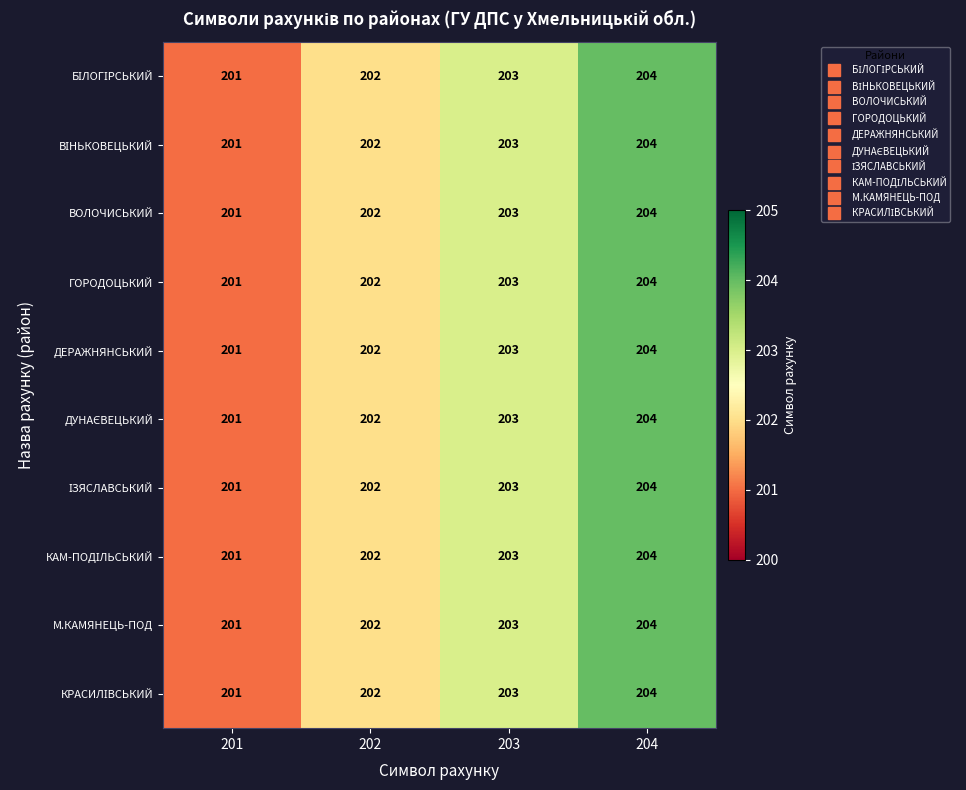

At which label is ГОРОДОЦЬКИЙ closest to 202?

202